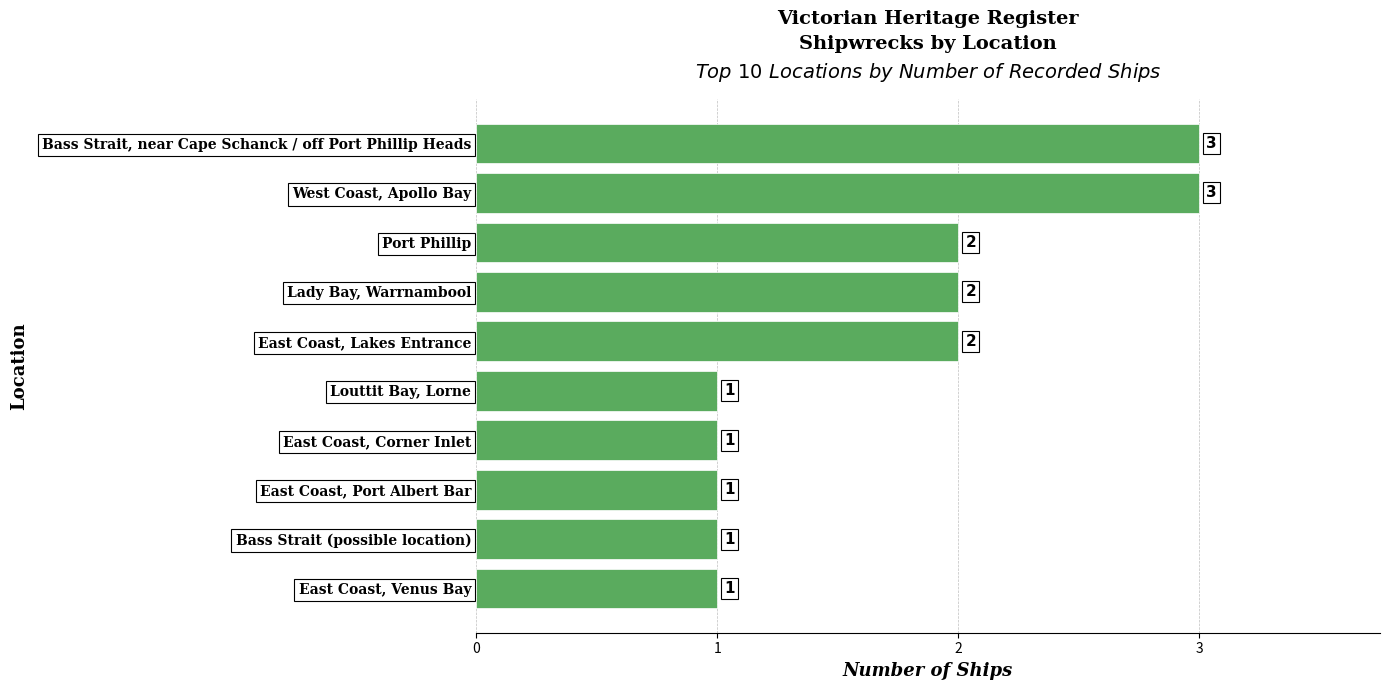

What is the minimum value shown in the chart?

1